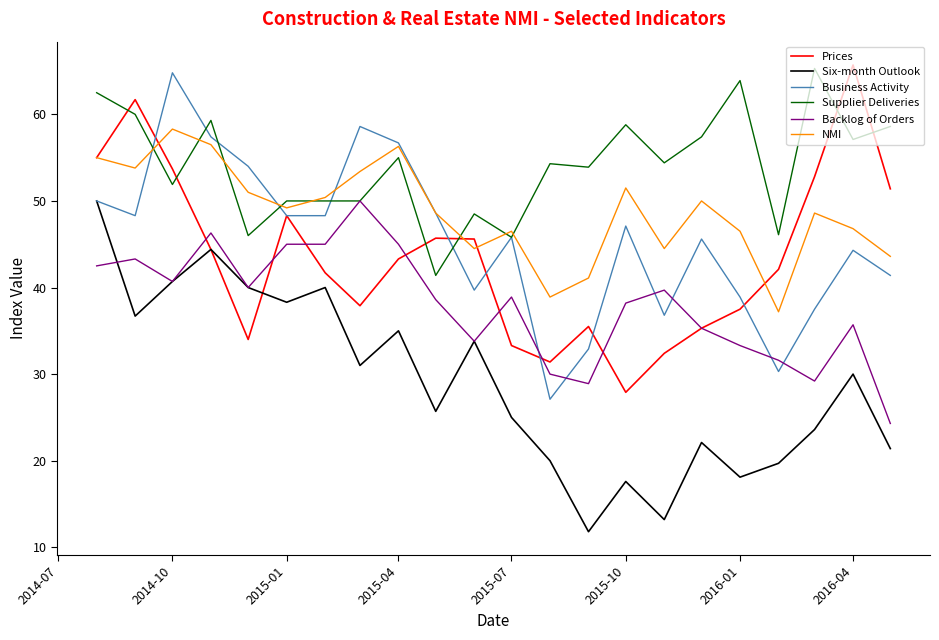

True or false: Supplier Deliveries and Six-month Outlook intersect in this chart.

False